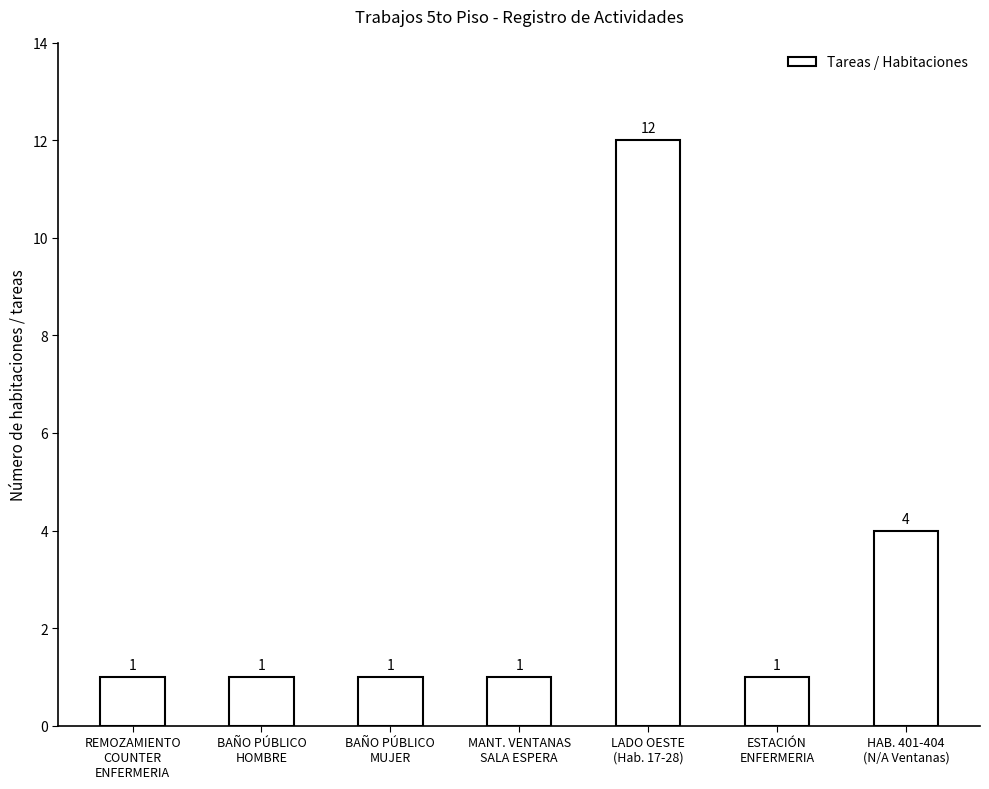

How many data points are above 1?

2